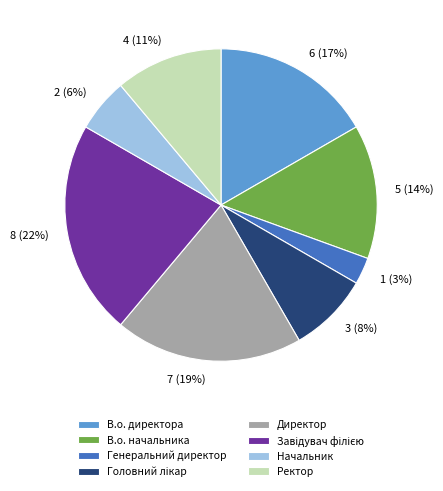

What percentage is the В.о. начальника slice, to the nearest percent?

14%